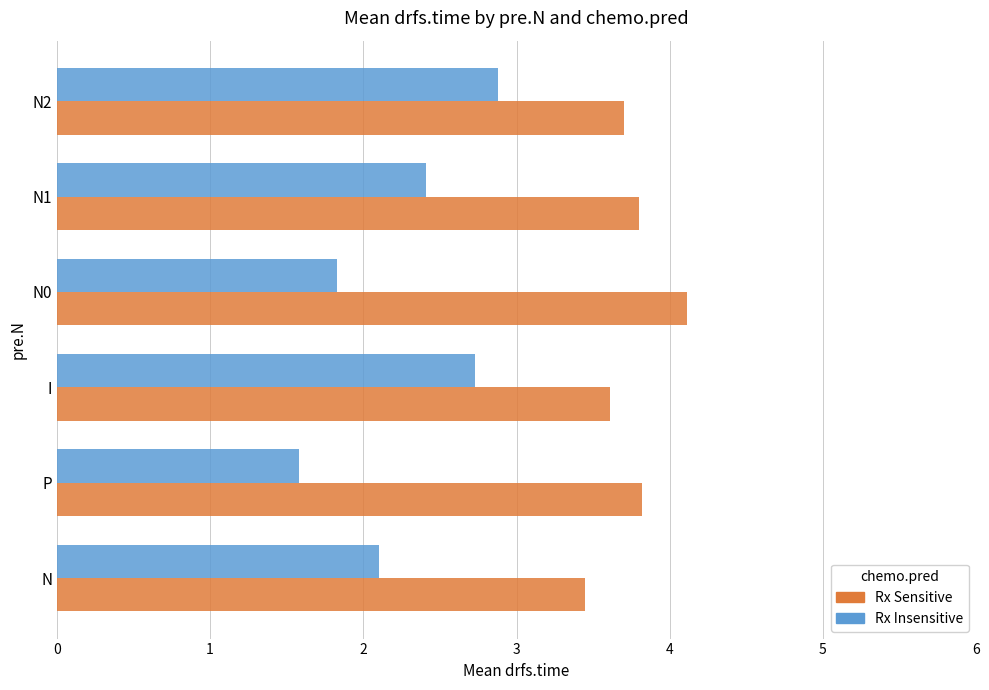

List the series in order of their overall mean, lowest first.

Rx Insensitive, Rx Sensitive